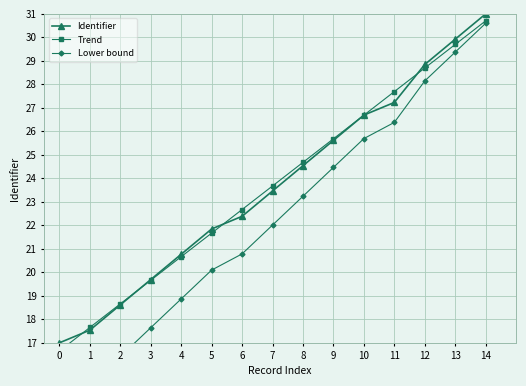

How many lines are shown in the chart?

3